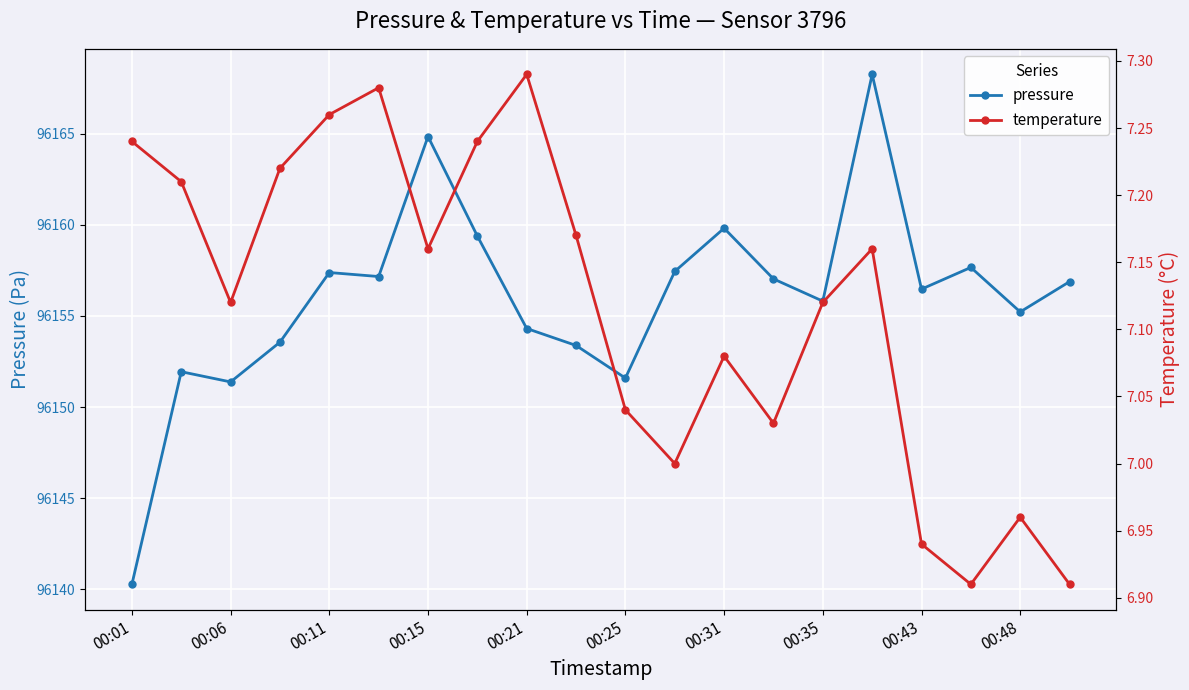

What is the minimum value for pressure?

96140.3